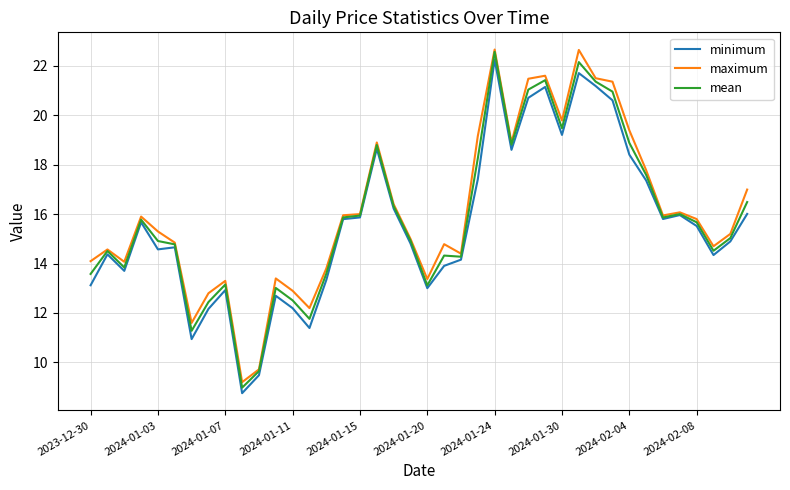

What is the greatest value displayed?

22.7